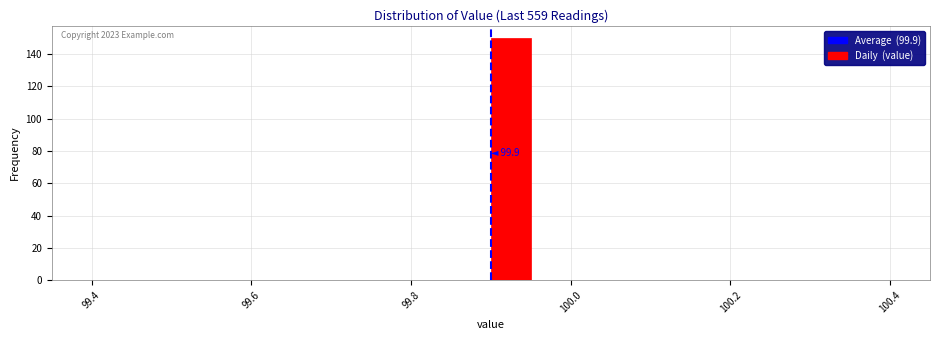

Read against the x-axis, roughly where is the centre of the tallest bar?

99.92